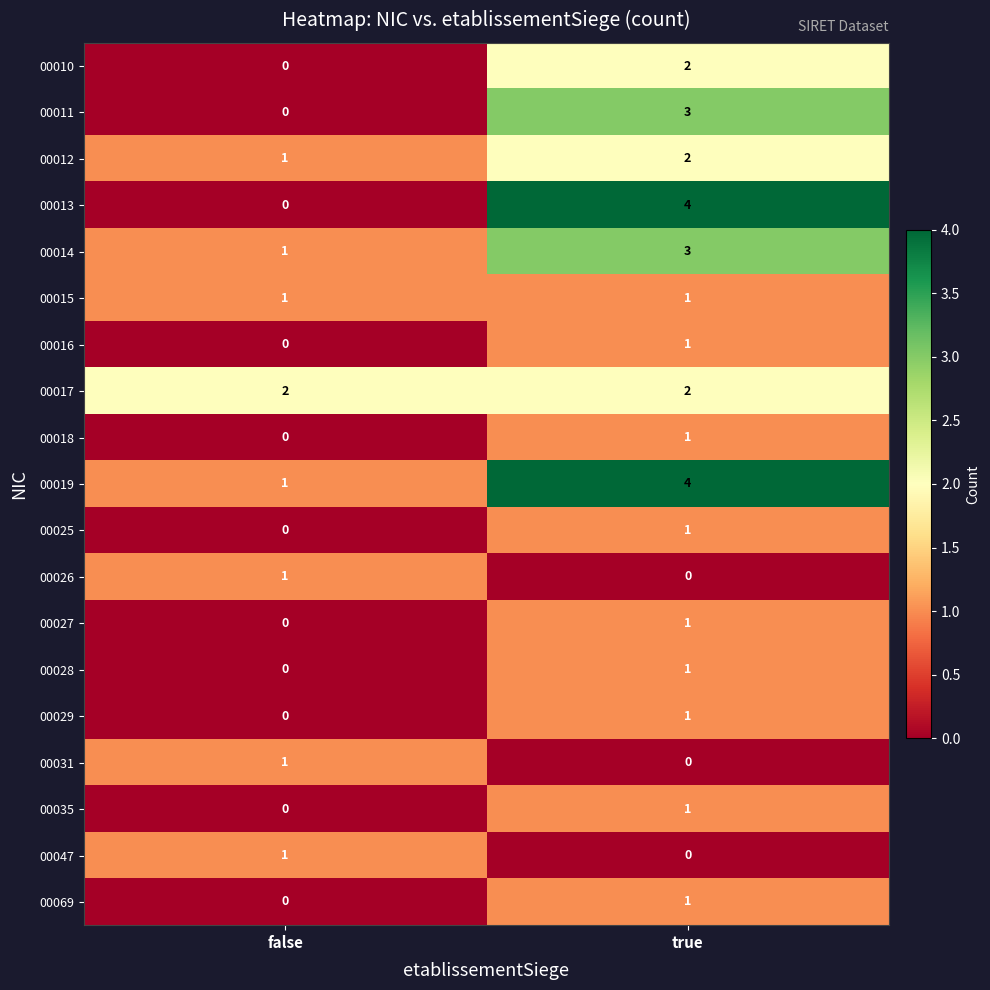

Is it true that 00014 equals 3 at true?

True